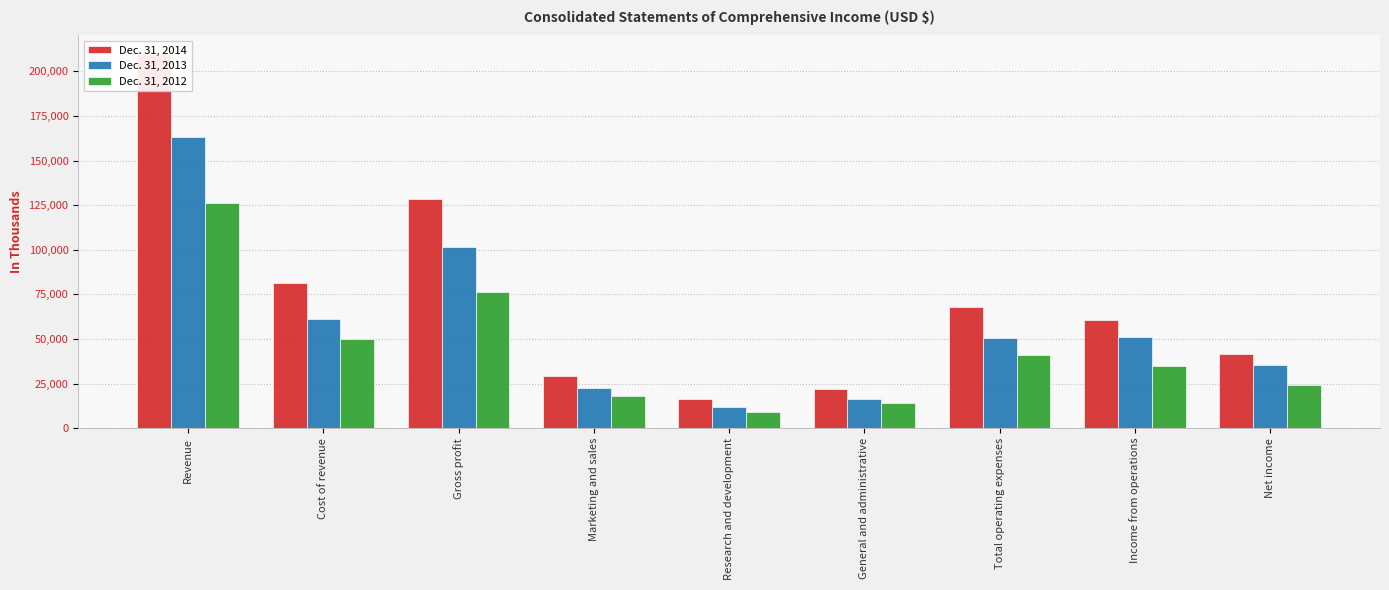

Reading left to right, extract all data points from this chart.

Dec. 31, 2014: 209583	81182	128401	29144	16607	22122	67873	60528	41635
Dec. 31, 2013: 163112	61410	101702	22386	11863	16154	50403	51299	35277
Dec. 31, 2012: 125991	49853	76138	18098	9137	13957	41192	34946	24025